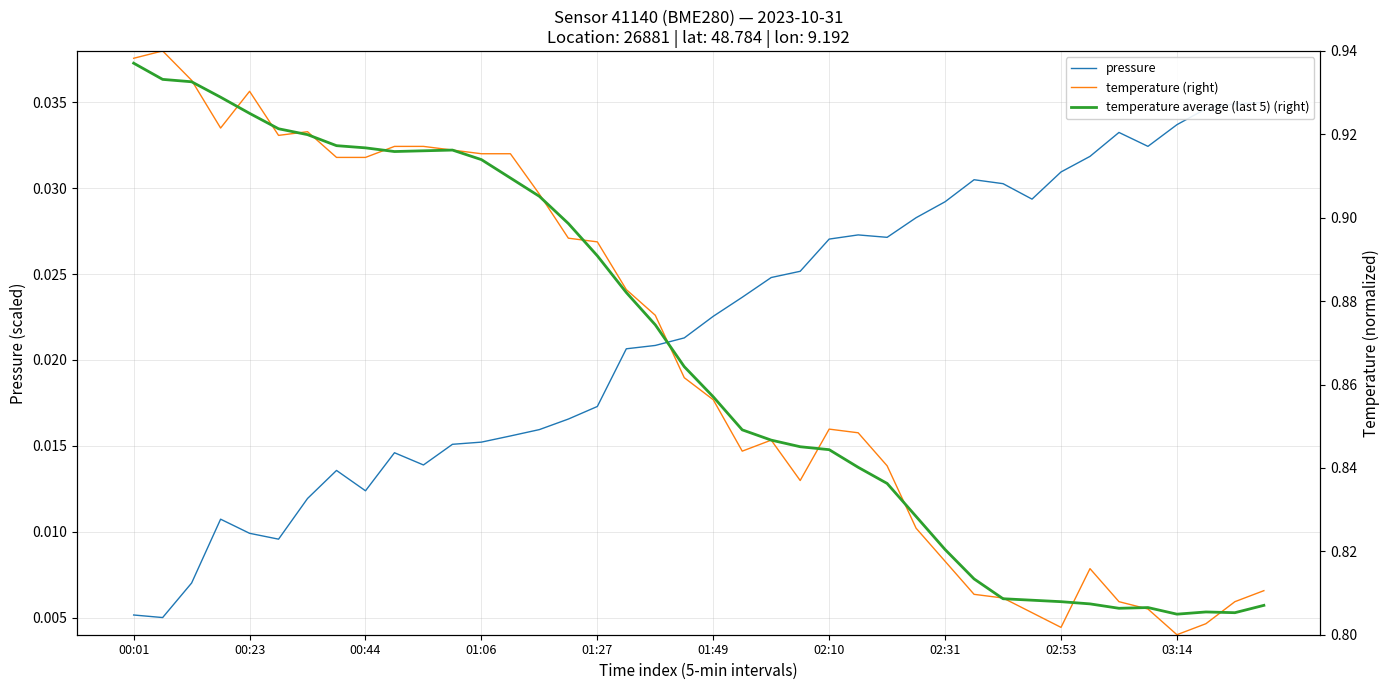

Which series has the widest spread of values?

temperature (right)